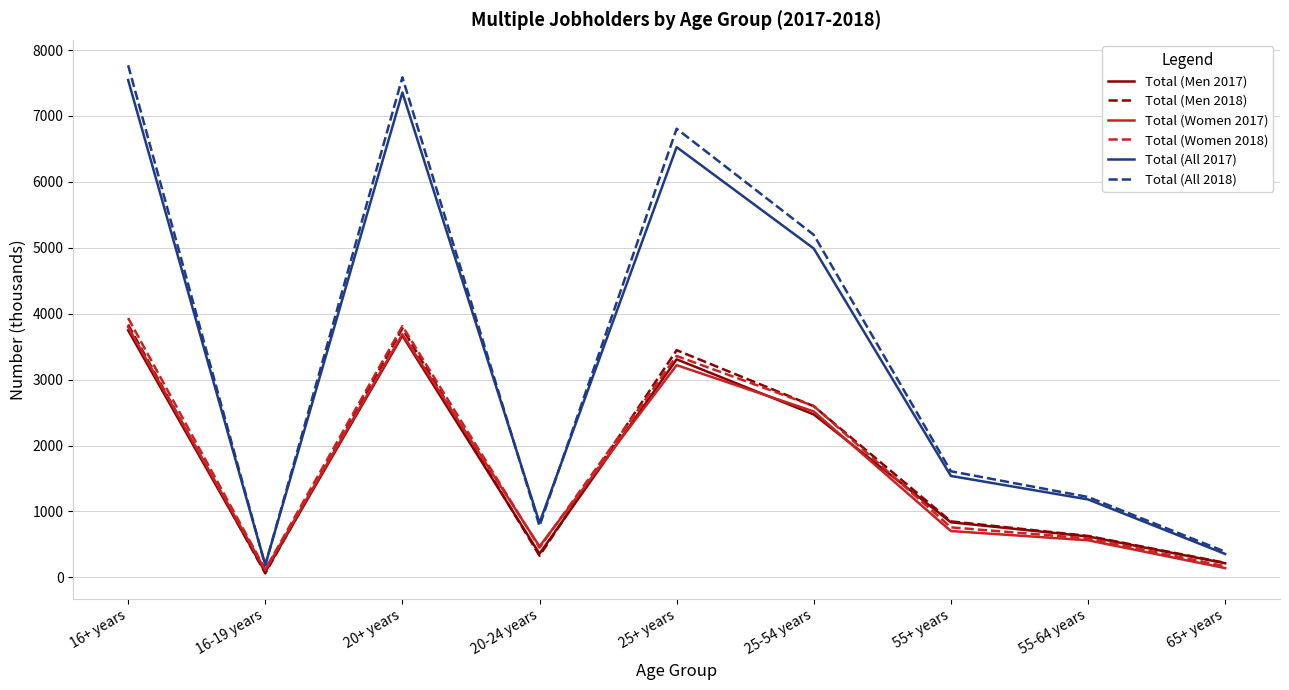

Is the value of Total (All 2018) at 25+ years greater than the value of Total (Women 2017) at 16-19 years?

Yes